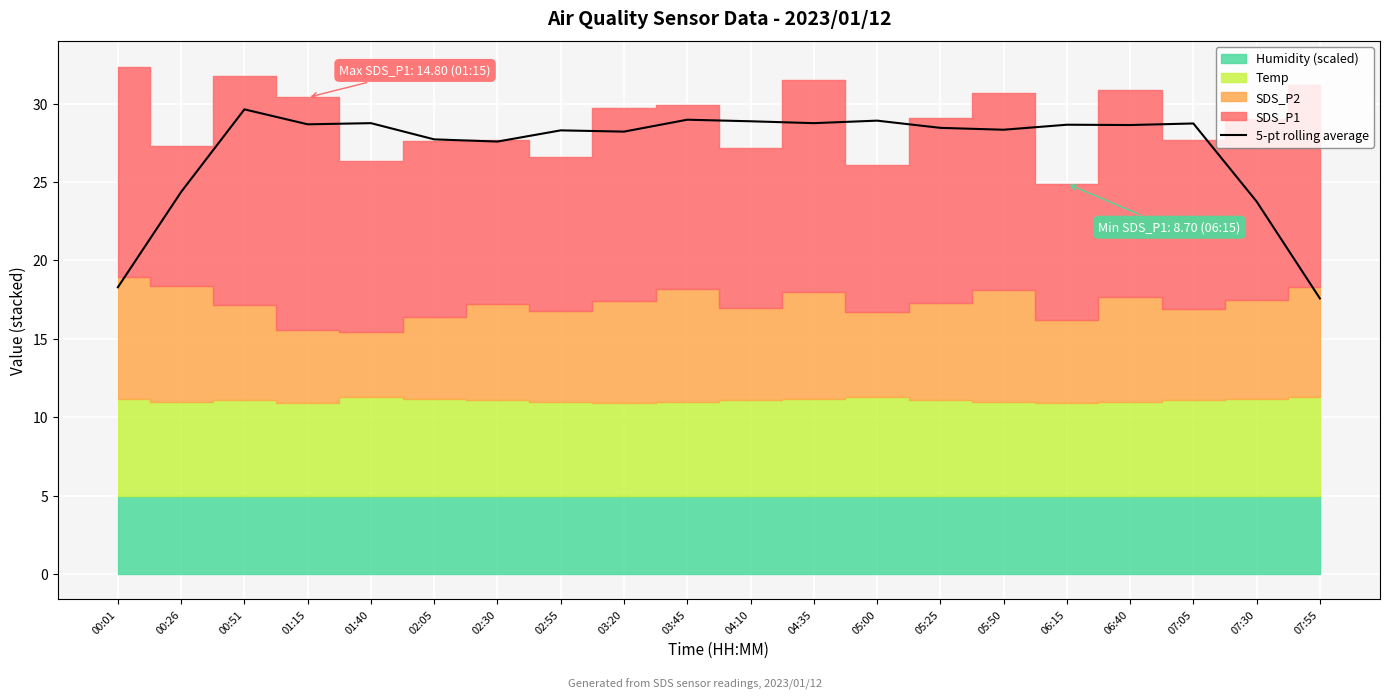

Reading left to right, extract all data points from this chart.

00:01=18.3	00:26=24.4	00:51=29.6	01:15=28.7	01:40=28.8	02:05=27.7	02:30=27.6	02:55=28.3	03:20=28.2	03:45=29.0	04:10=28.9	04:35=28.8	05:00=28.9	05:25=28.5	05:50=28.3	06:15=28.7	06:40=28.6	07:05=28.7	07:30=23.8	07:55=17.6